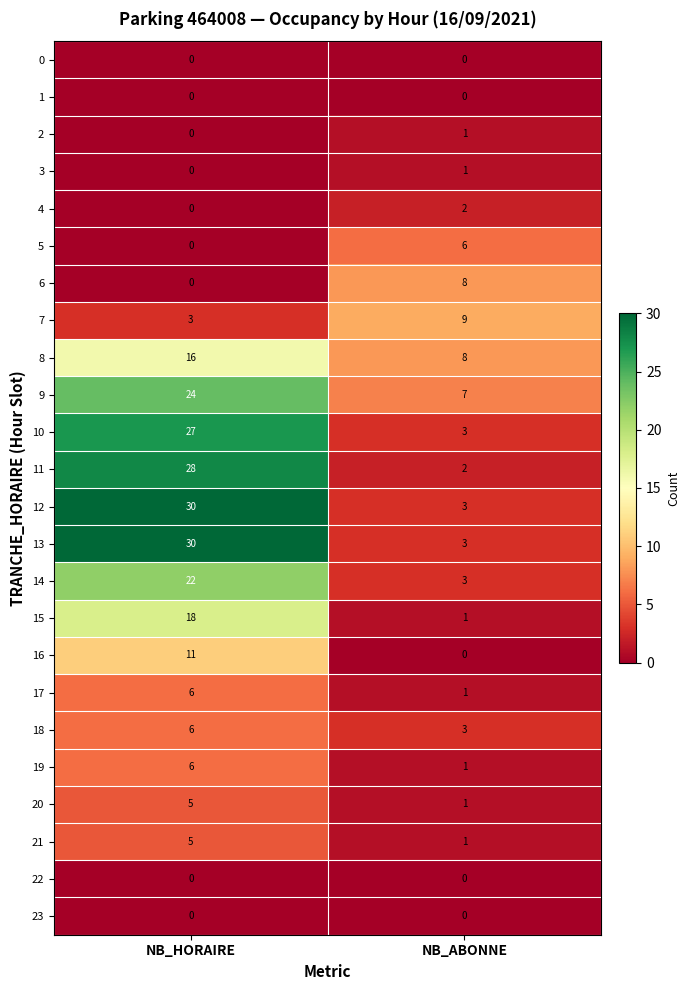

Rank the categories by 20 value from highest to lowest.

NB_HORAIRE, NB_ABONNE